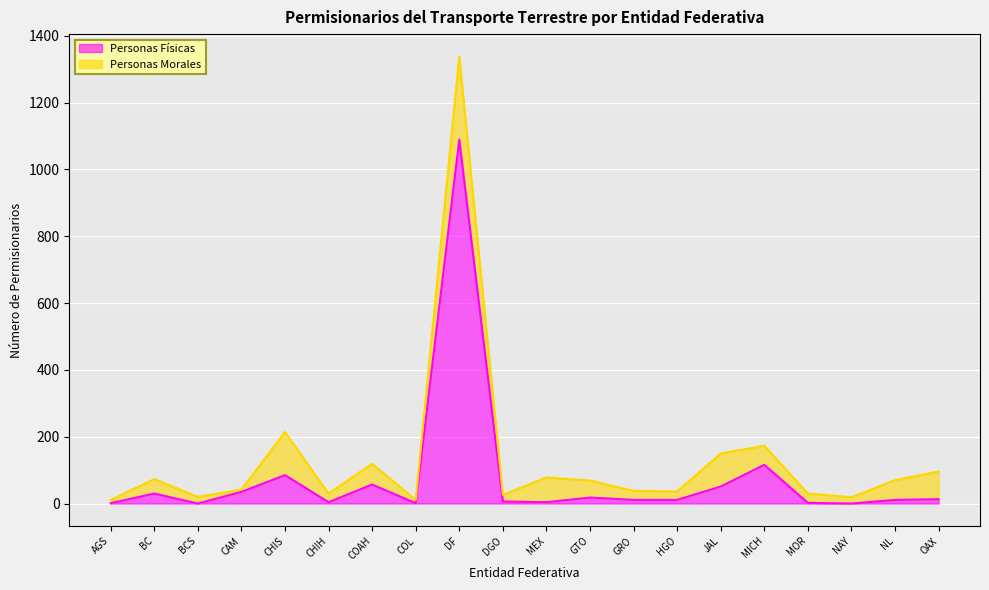

True or false: there are more than 0 points higher than both neighbors.

True